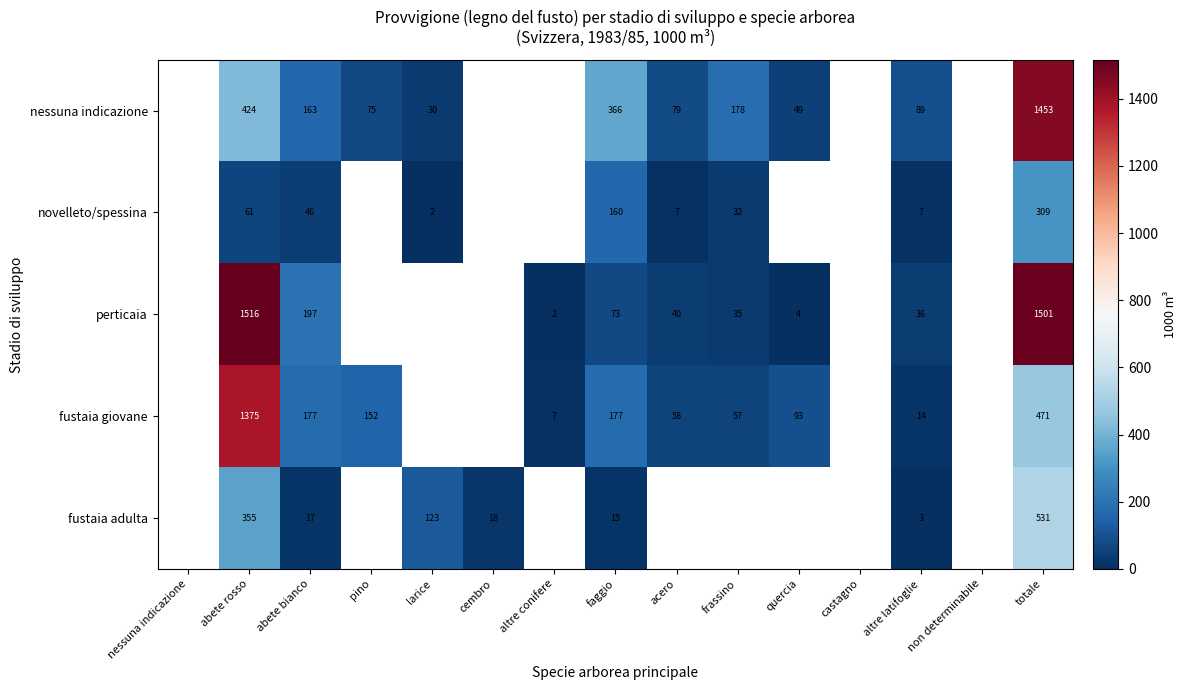

Which category has the highest value across all series?

abete rosso